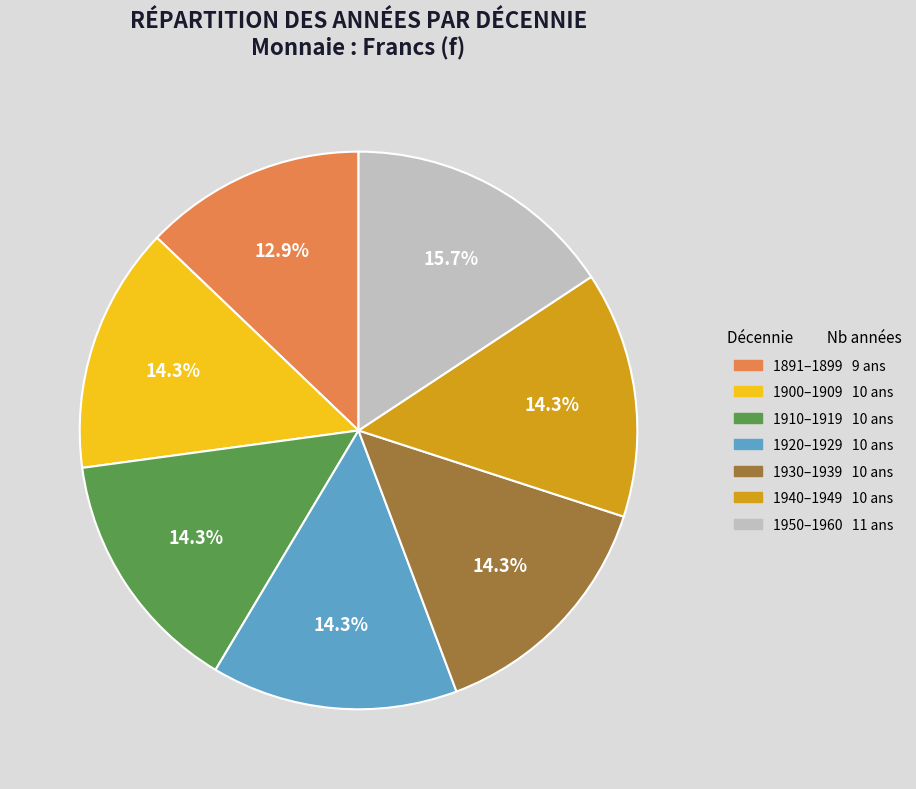

To the nearest percent, what is the average slice percentage?

14%